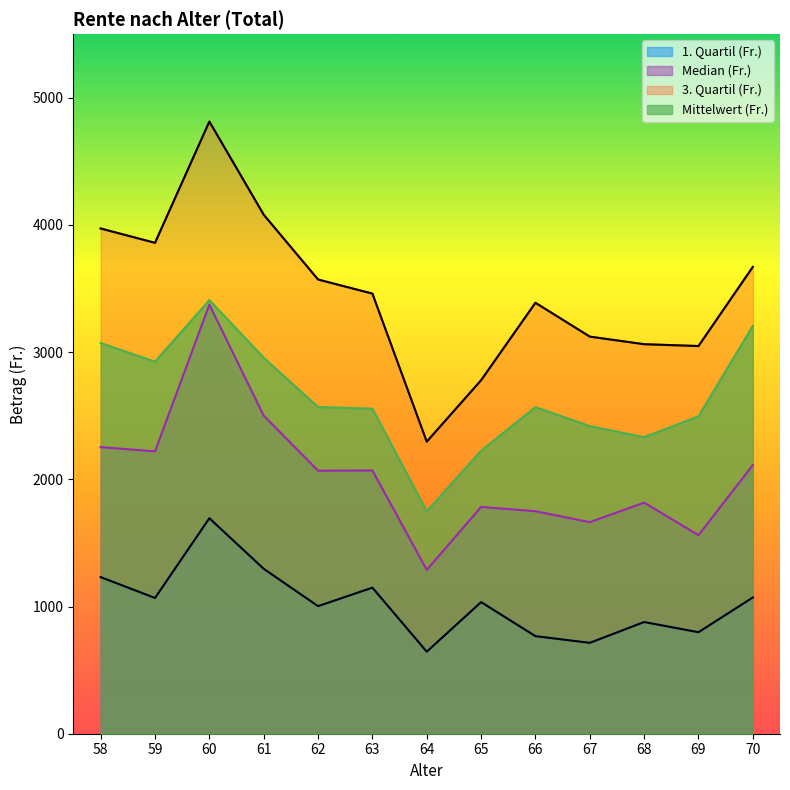

Reading right to left, transcribe all the data shown in this chart.

1. Quartil (Fr.): 70=1071.2	69=798.0	68=878.1	67=714.5	66=767.1	65=1034.8	64=645.0	63=1148.3	62=1003.0	61=1296.5	60=1694.2	59=1067.2	58=1231.1
Median (Fr.): 70=2112.3	69=1561.0	68=1817.0	67=1663.5	66=1749.2	65=1782.9	64=1288.2	63=2069.8	62=2067.8	61=2500.8	60=3373.3	59=2220.2	58=2253.0
3. Quartil (Fr.): 70=3670.0	69=3048.0	68=3062.3	67=3122.0	66=3388.0	65=2779.2	64=2296.0	63=3460.1	62=3571.0	61=4080.6	60=4812.8	59=3859.4	58=3972.1
Mittelwert (Fr.): 70=3206.6	69=2495.6	68=2331.4	67=2418.6	66=2568.1	65=2225.1	64=1748.4	63=2555.6	62=2568.6	61=2956.4	60=3409.4	59=2924.9	58=3071.7